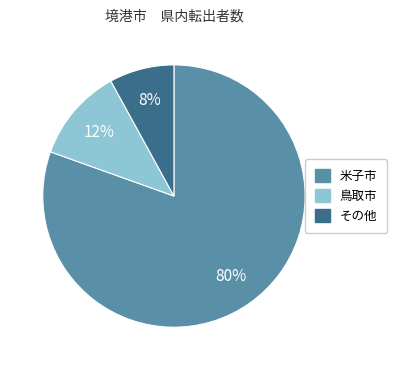

Does any single category account for the majority?

Yes